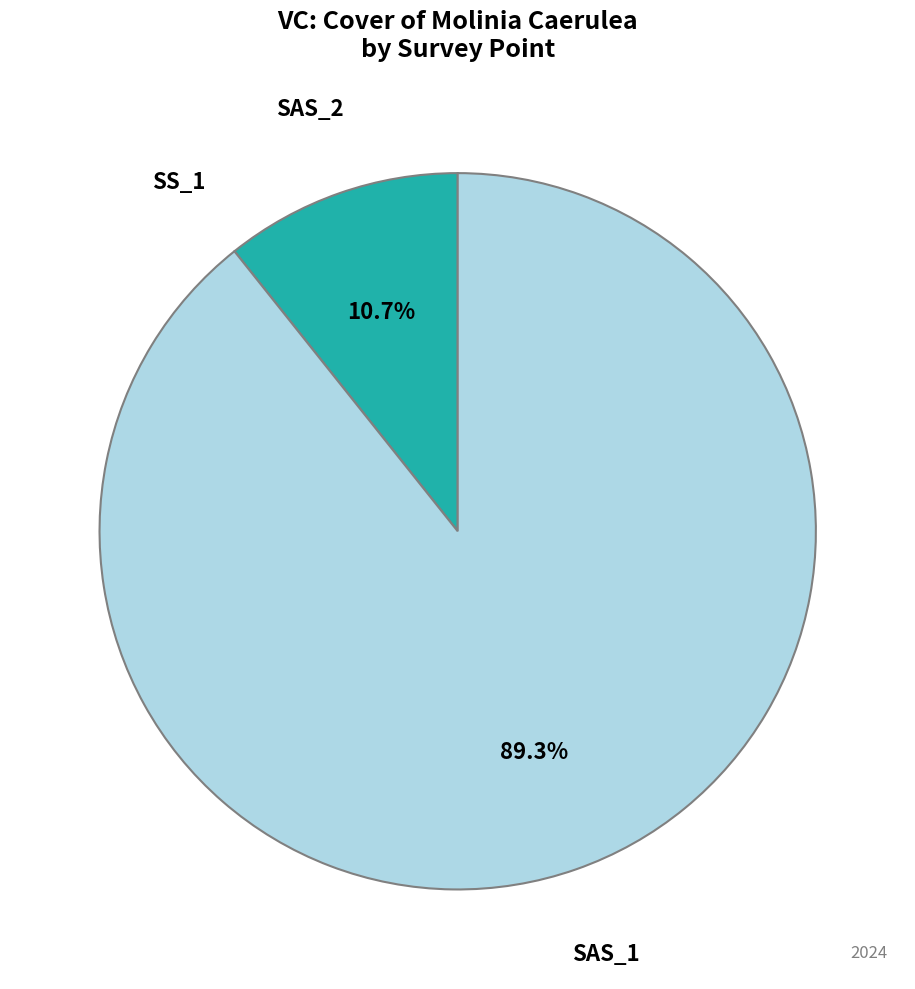

Which slice is the largest?

SAS_1